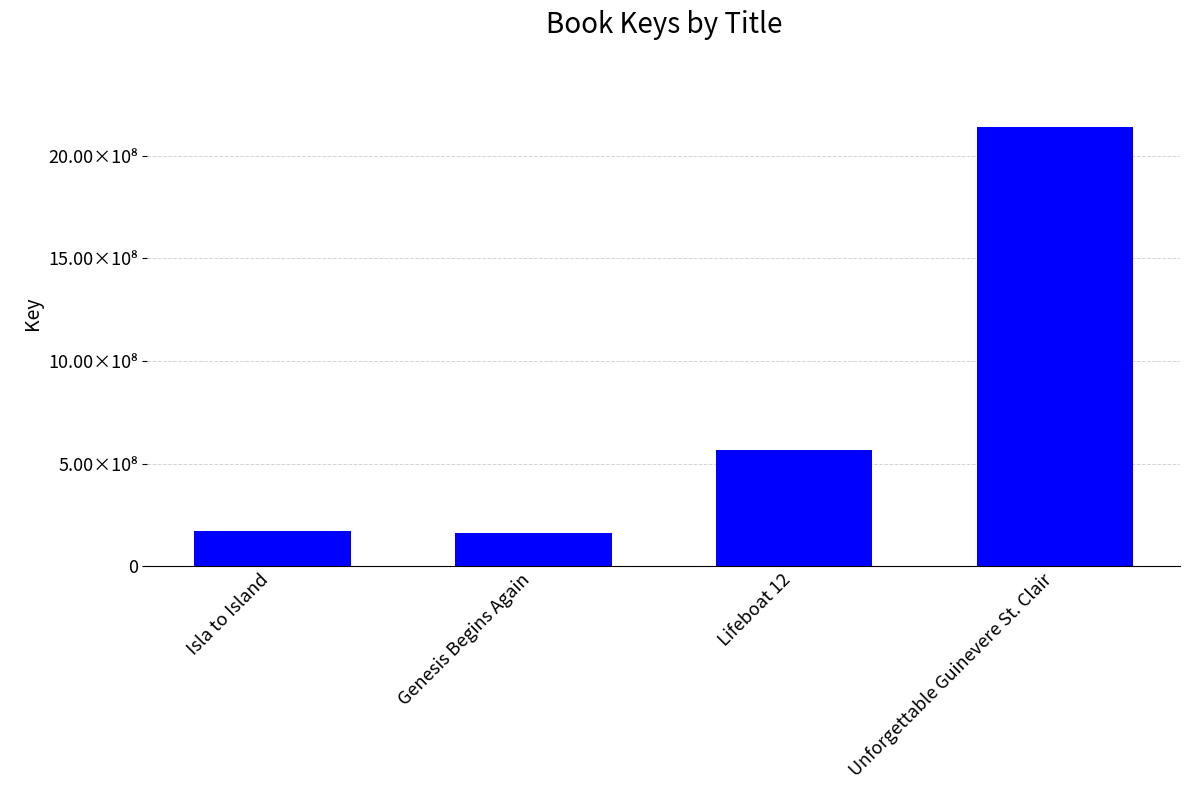

Are the bars horizontal?

No